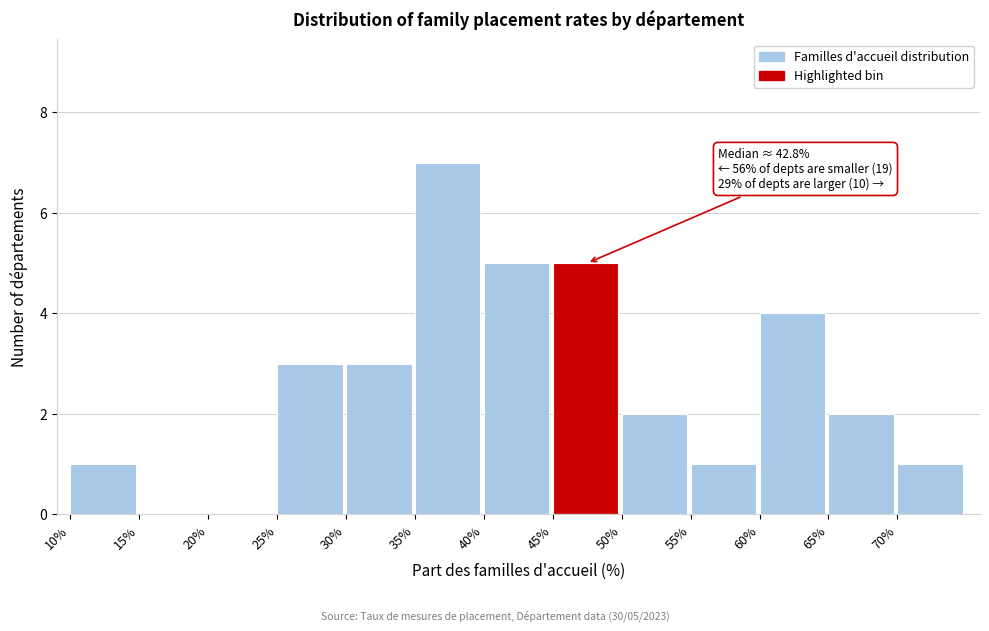

Which range on the x-axis has the tallest bar?

35 to 40